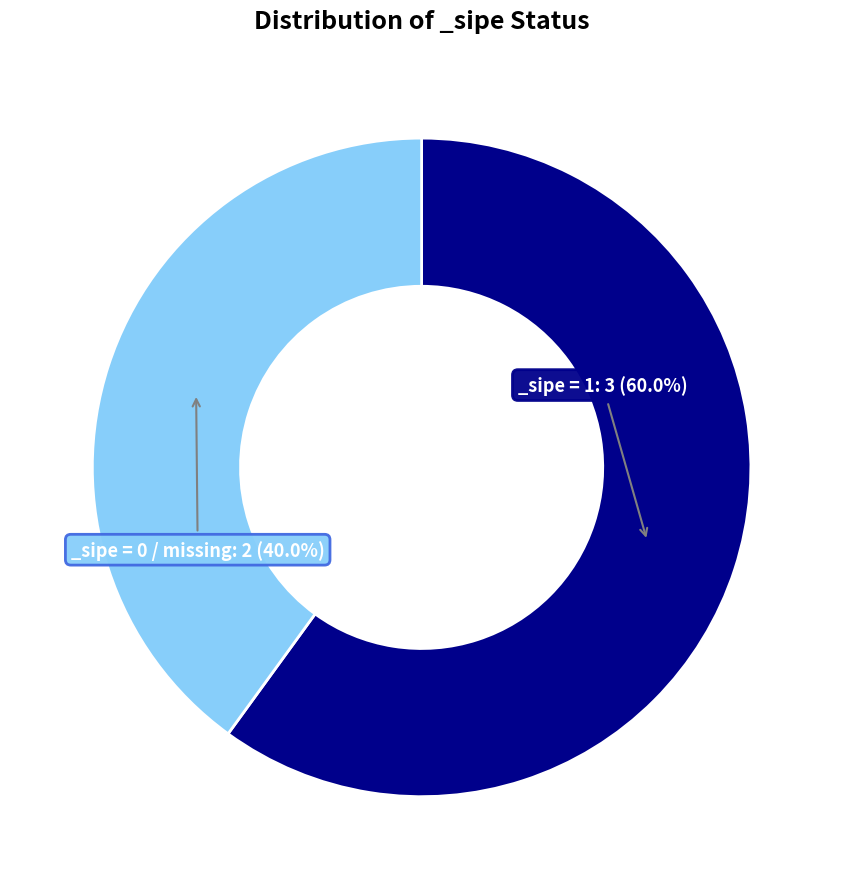

Count the number of slices in the pie.

2